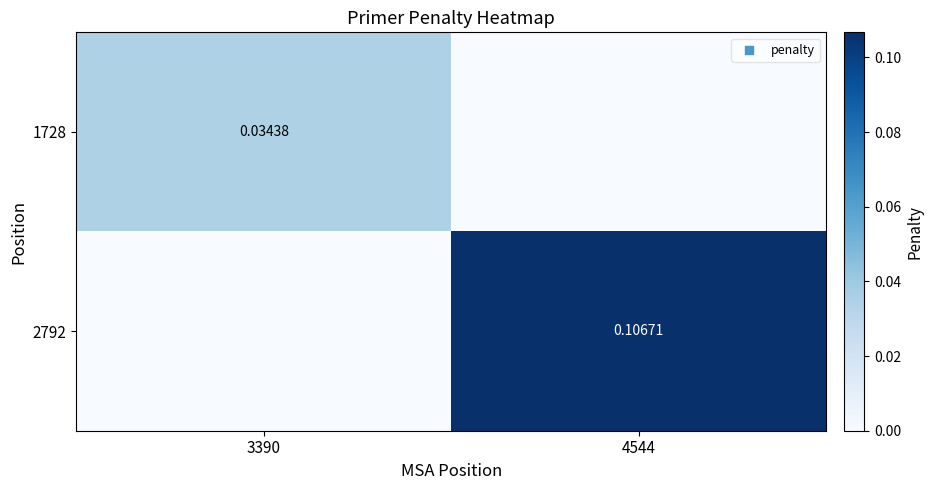

What is the difference between the maximum and minimum values in the 2792 series?

0.1